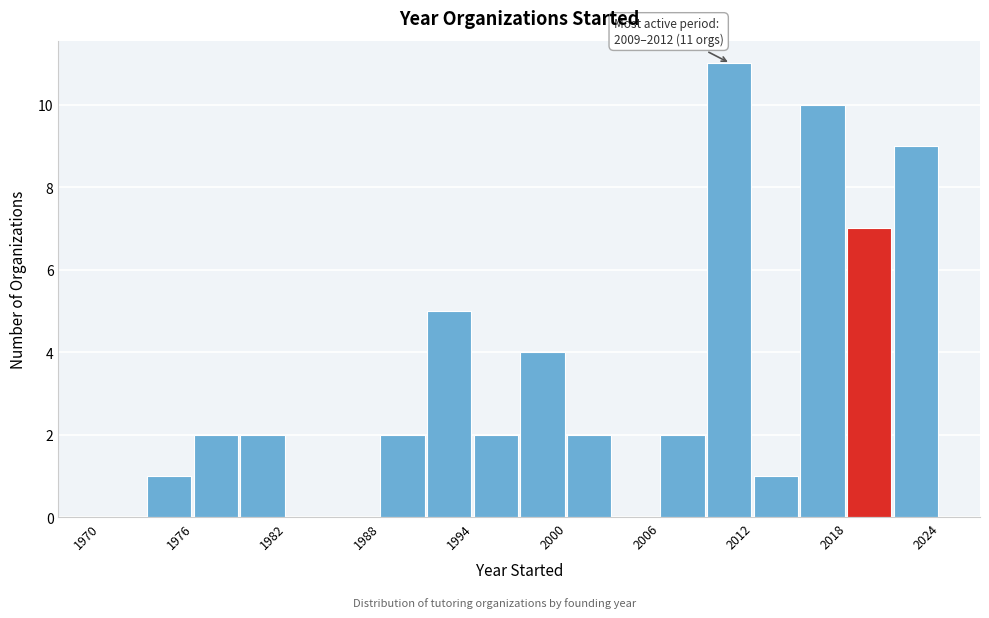

Read against the x-axis, roughly where is the centre of the tallest bar?

2010